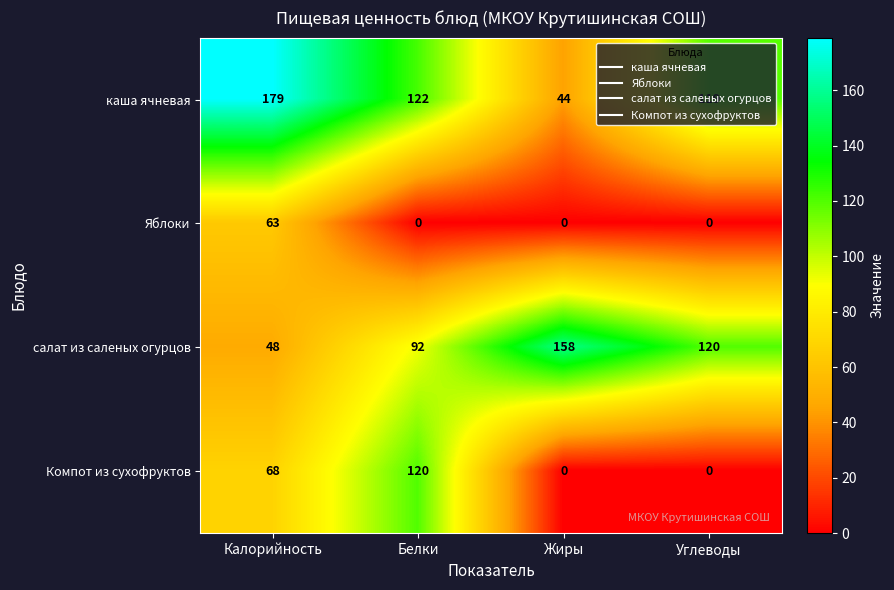

What is the total value across all series at Жиры?

202